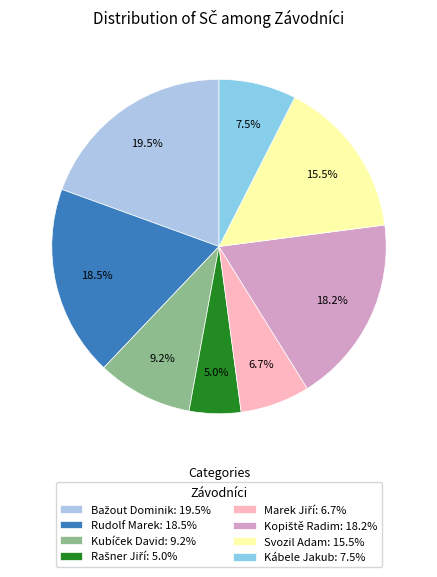

What is the total percentage of Kopiště Radim and Kábele Jakub?

25.7%